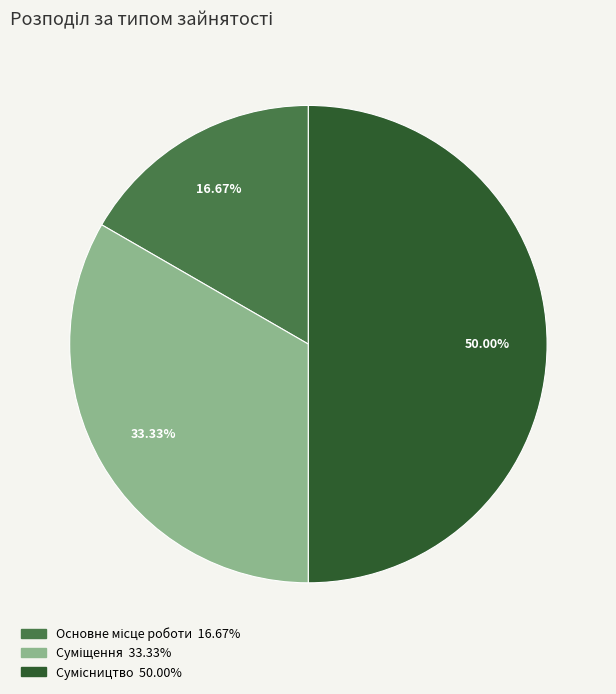

To the nearest percent, what portion does Сумісництво represent?

50%